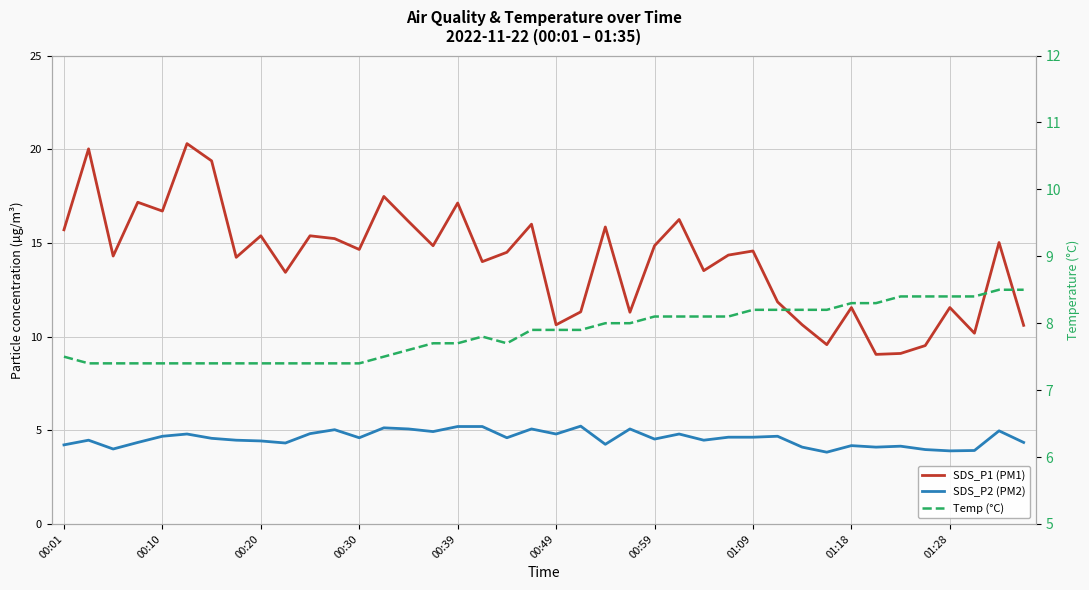

Which series has the largest total across all categories?

SDS_P1 (PM1)